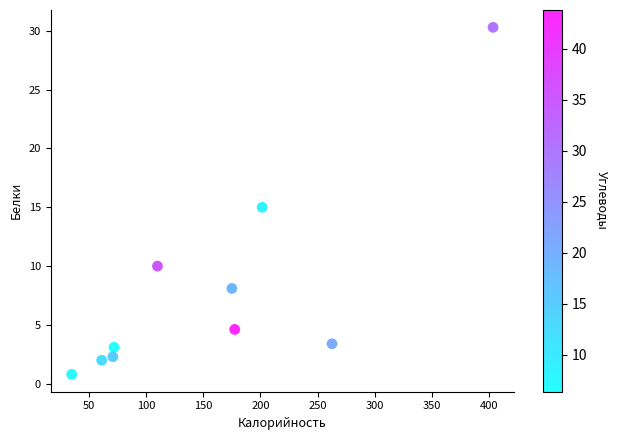

What is the range of X values (max minus min)?

368.6